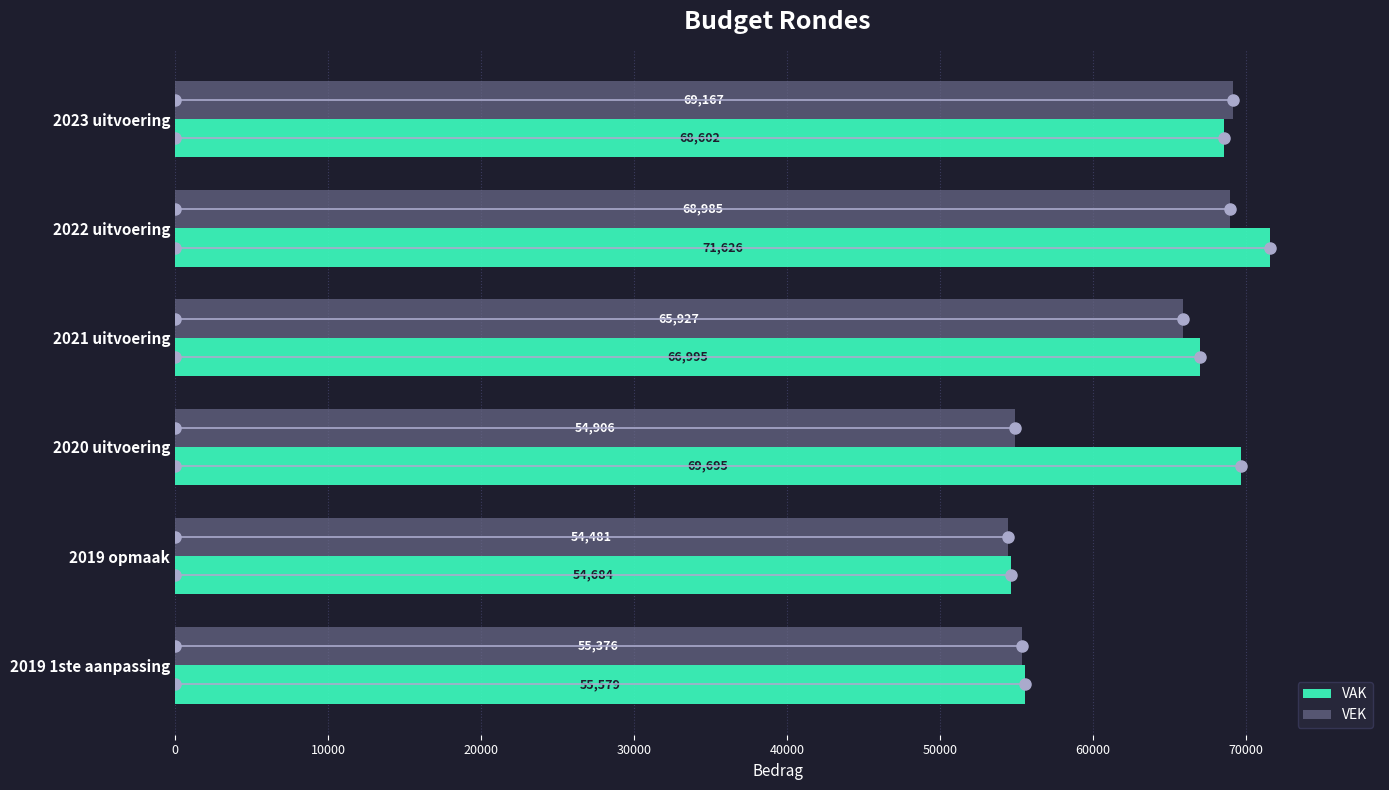

What is the average value of the VAK series?

64530